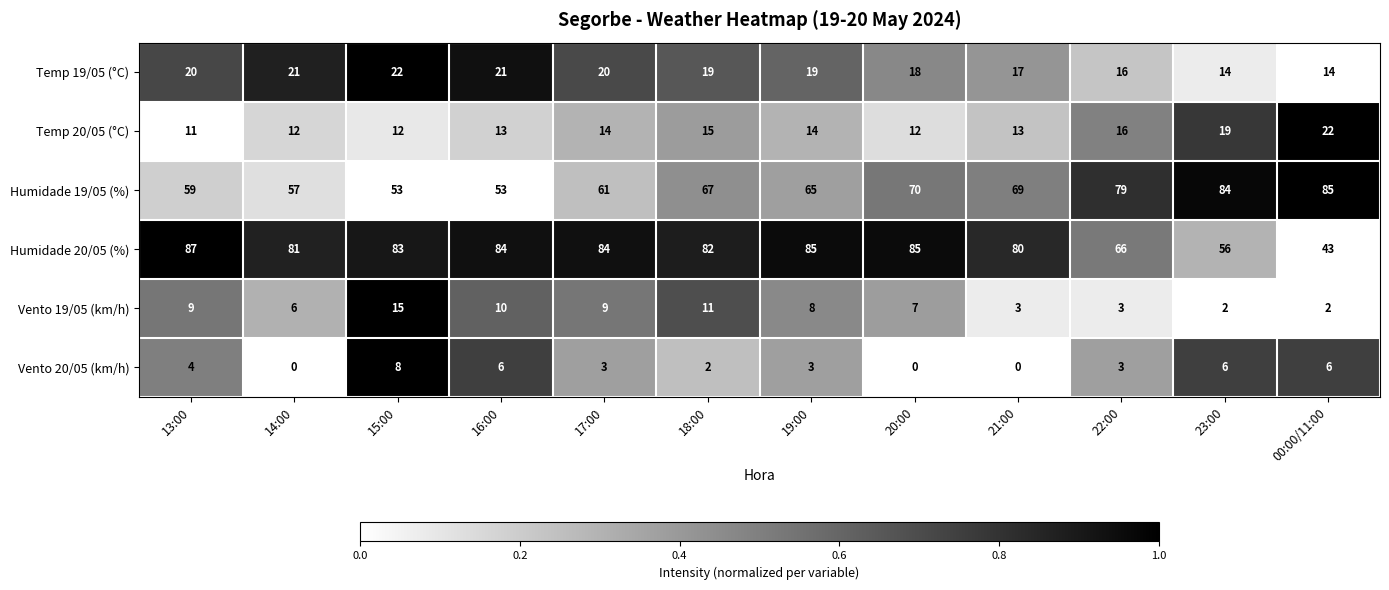

The value of Vento 20/05 (km/h) at 23:00 is 1. True or false?

False